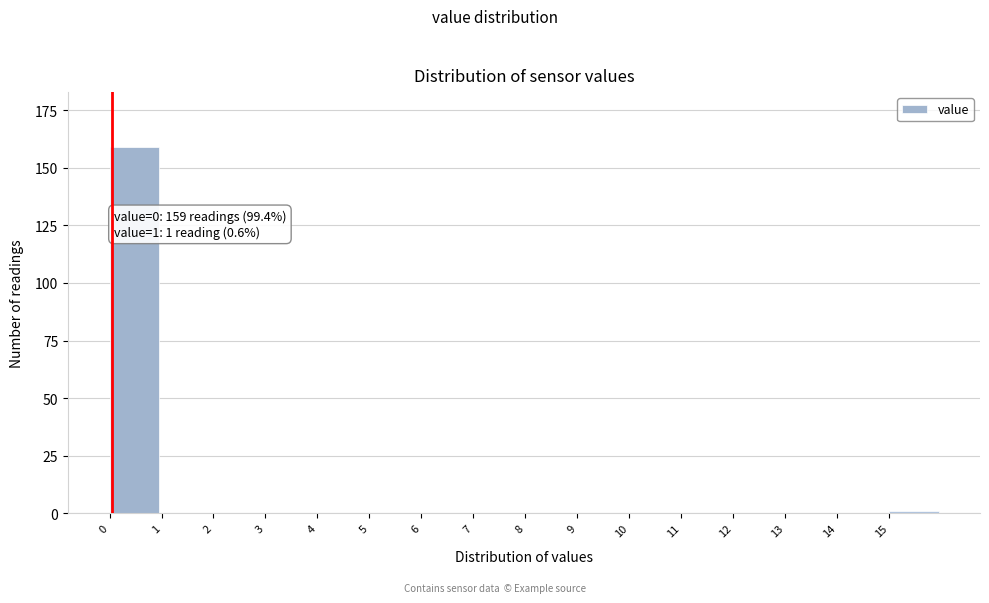

Reading left to right, transcribe all the data shown in this chart.

0=159	1=0	2=0	3=0	4=0	5=0	6=0	7=0	8=0	9=0	10=0	11=0	12=0	13=0	14=0	15=1